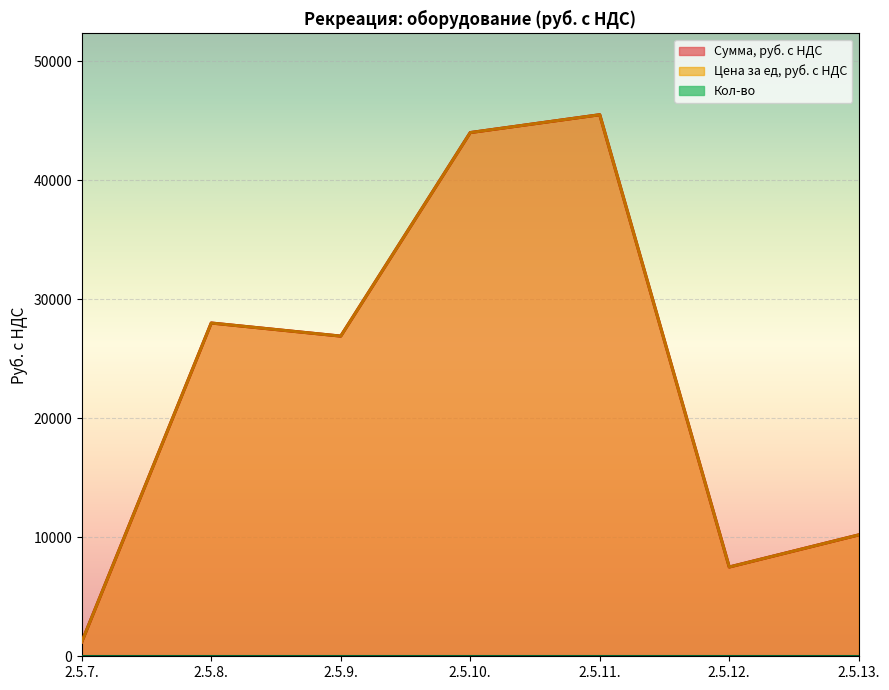

True or false: Сумма, руб. с НДС and Цена за ед, руб. с НДС intersect in this chart.

False